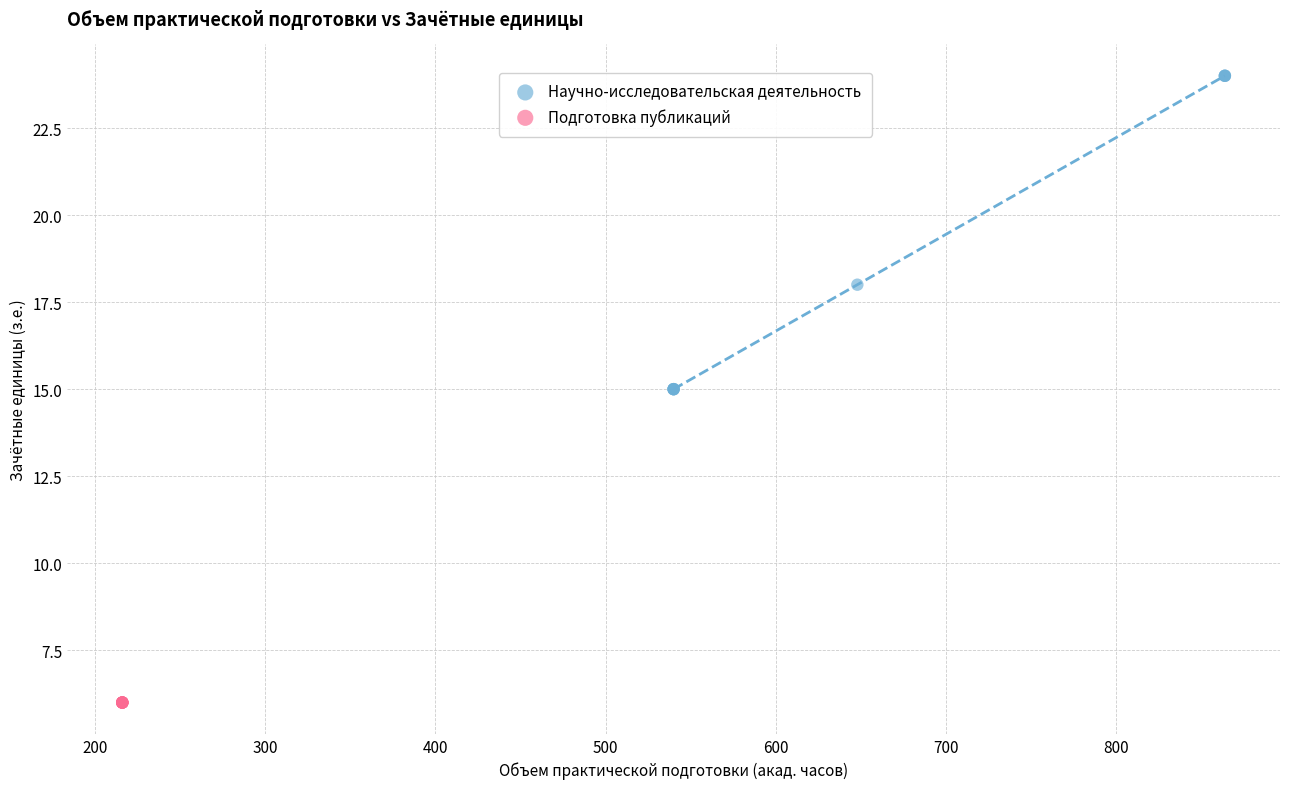

Which series contains the highest Y value?

Научно-исследовательская деятельность